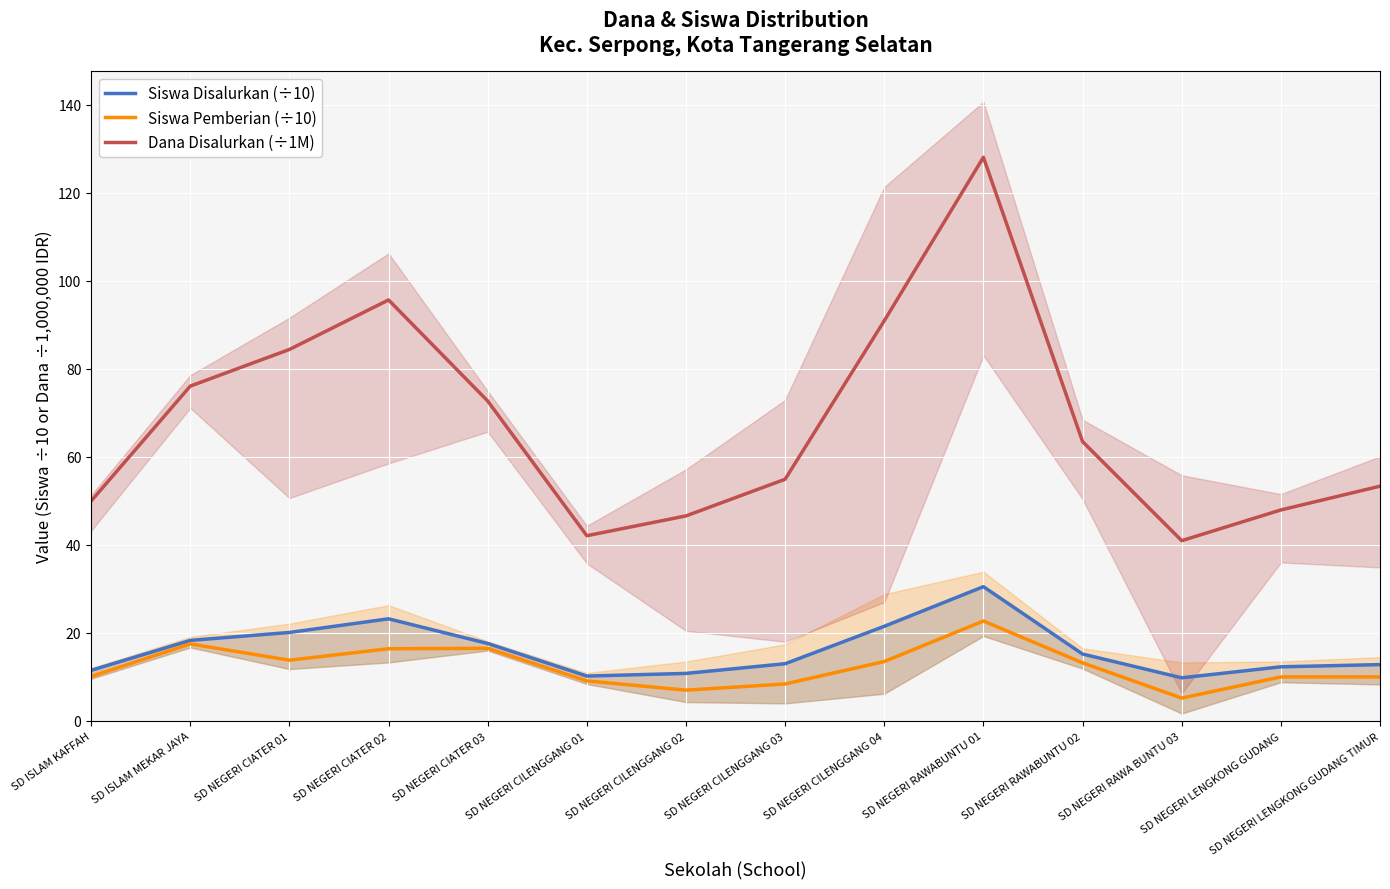

How many distinct data groups are displayed?

3